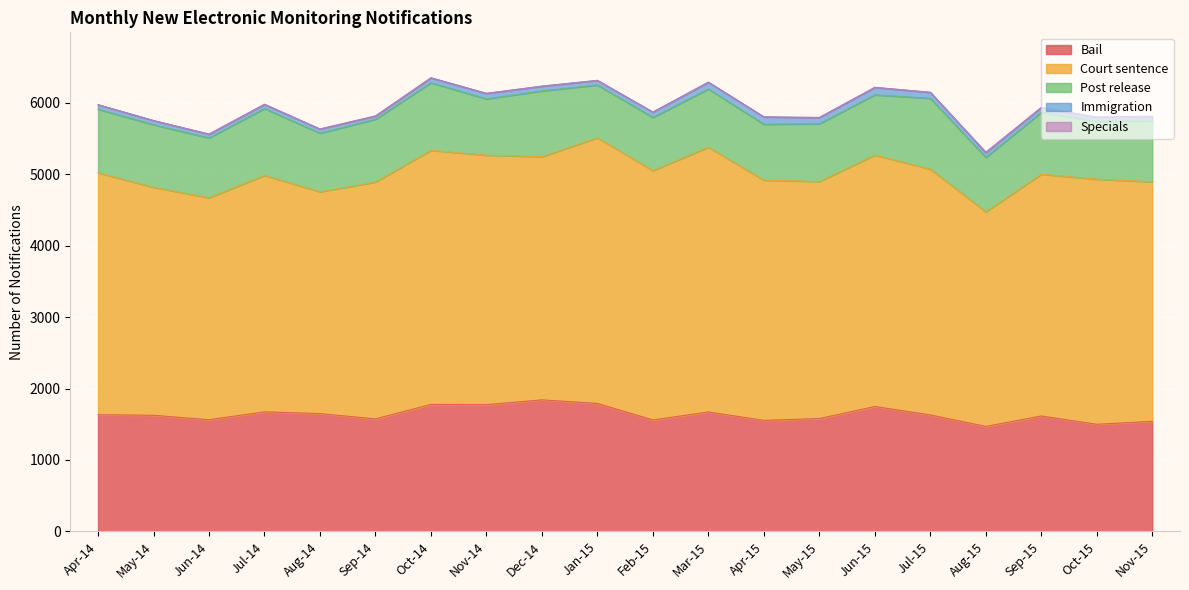

Which has a higher value, Nov-15 or Apr-15?

Apr-15